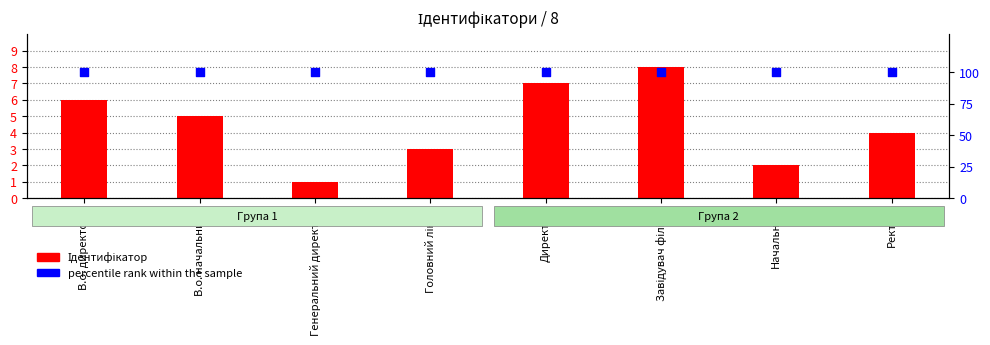

What are all the series names shown in the legend?

Ідентифікатор, percentile rank within the sample